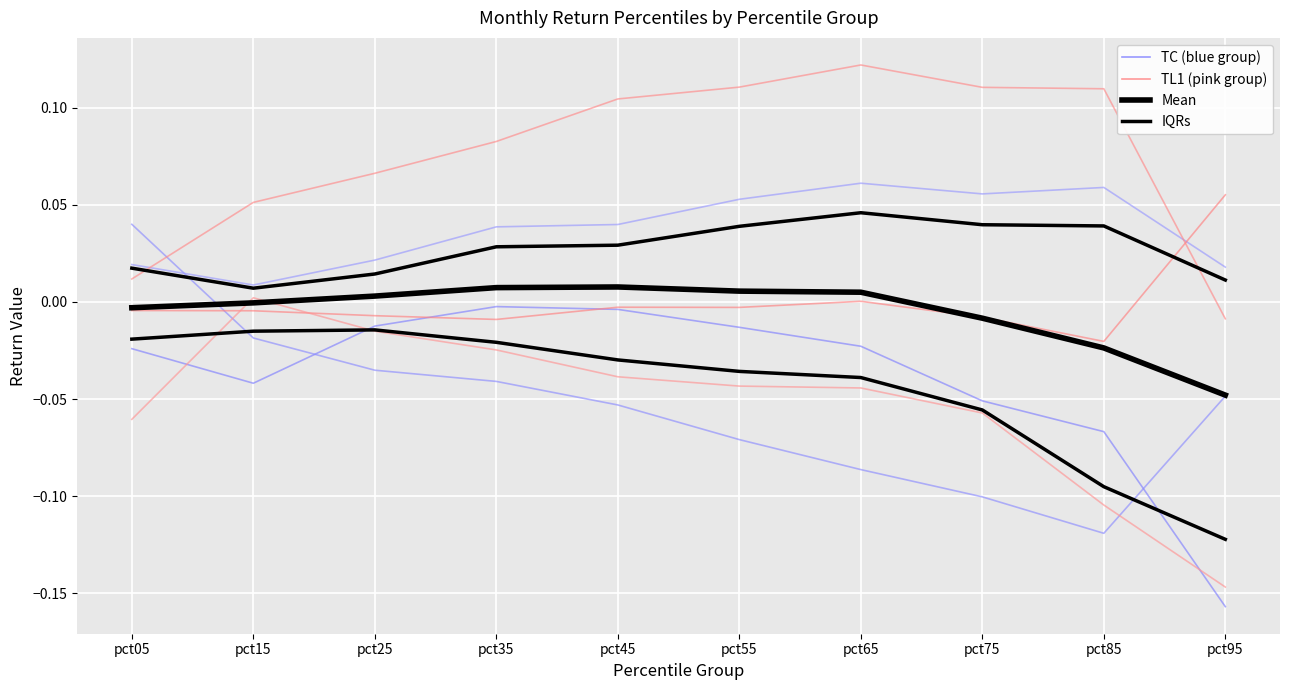

What is the total value across all series at pct05?

-0.1